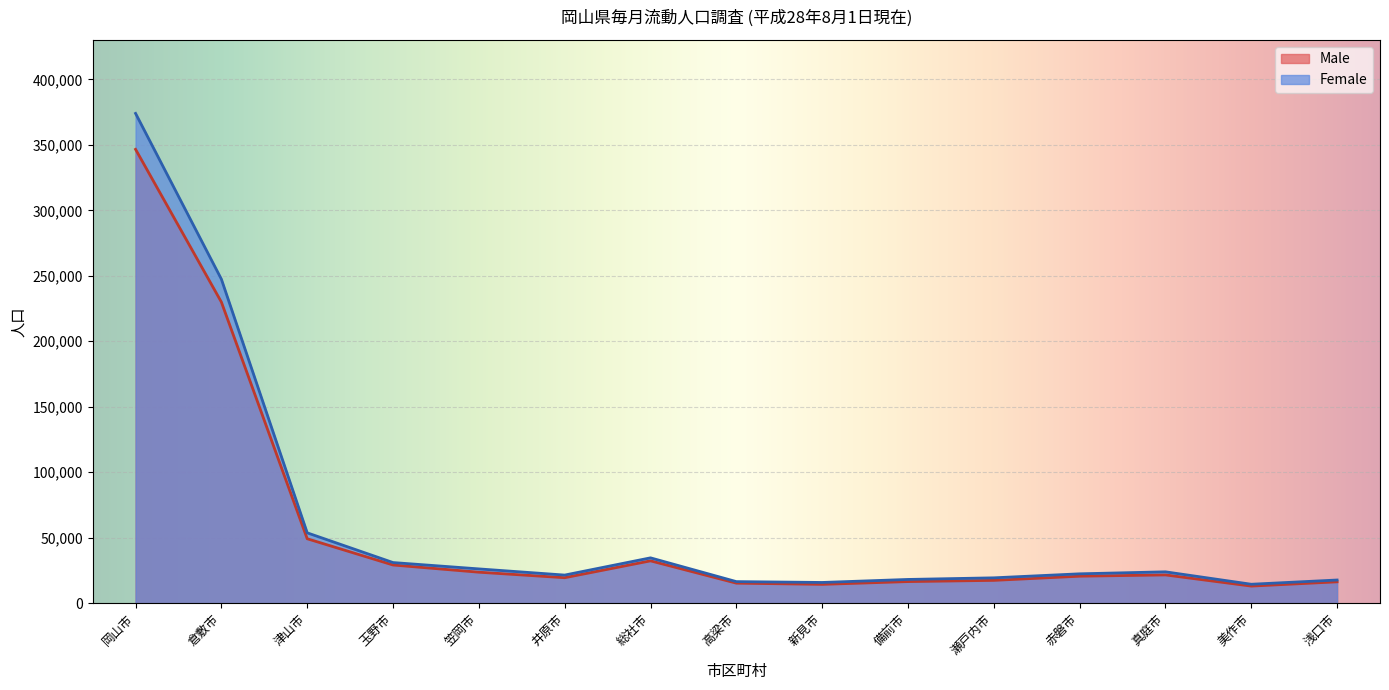

Where is Female nearest to the value 194232?

倉敷市